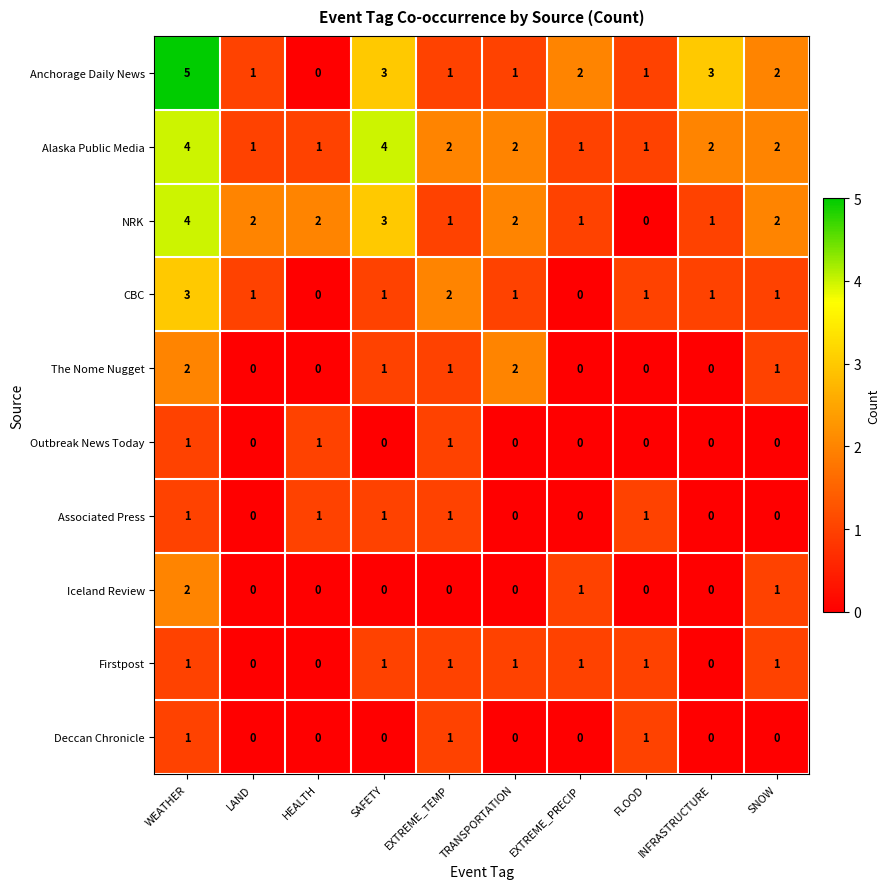

What is the difference between the maximum and minimum values in the NRK series?

4